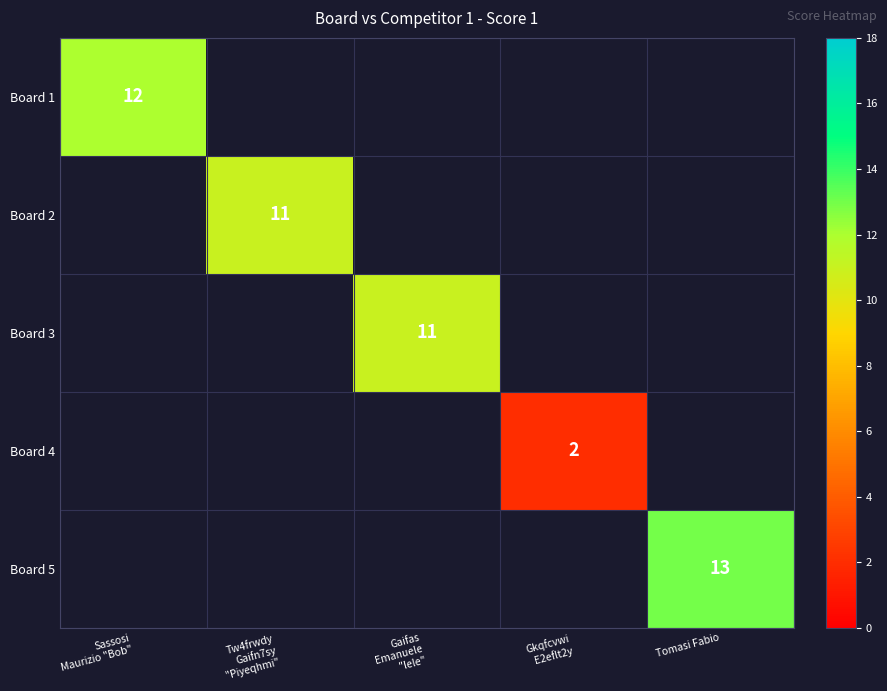

Which has a higher value, Tw4frwdy
Gaifn7sy
"Piyeqhmi" or Sassosi
Maurizio "Bob"?

Sassosi
Maurizio "Bob"